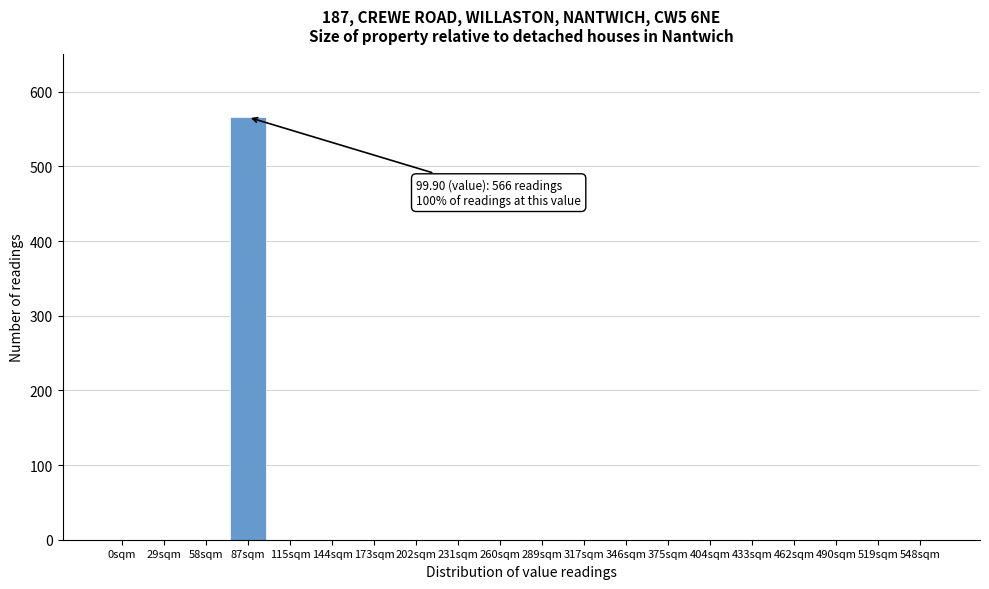

Reading right to left, transcribe all the data shown in this chart.

548sqm=0	519sqm=0	490sqm=0	462sqm=0	433sqm=0	404sqm=0	375sqm=0	346sqm=0	317sqm=0	289sqm=0	260sqm=0	231sqm=0	202sqm=0	173sqm=0	144sqm=0	115sqm=0	87sqm=566	58sqm=0	29sqm=0	0sqm=0